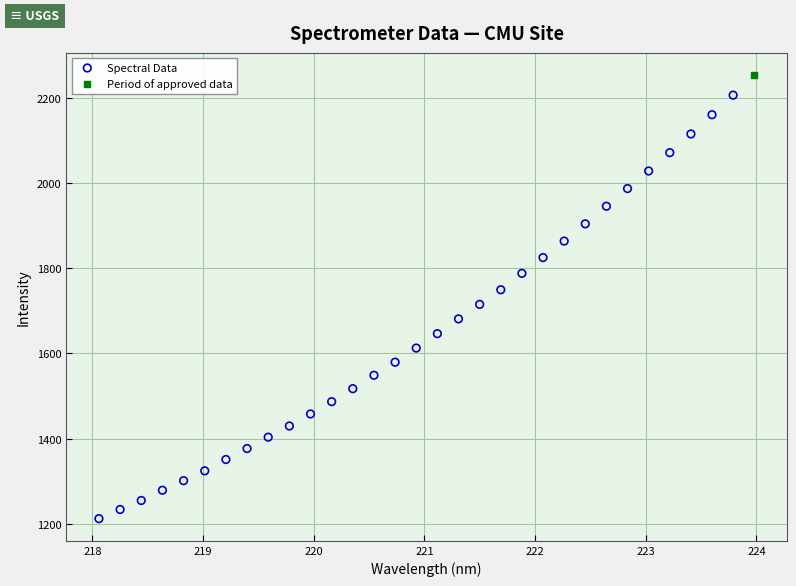

What are all the series names shown in the legend?

Spectral Data, Period of approved data